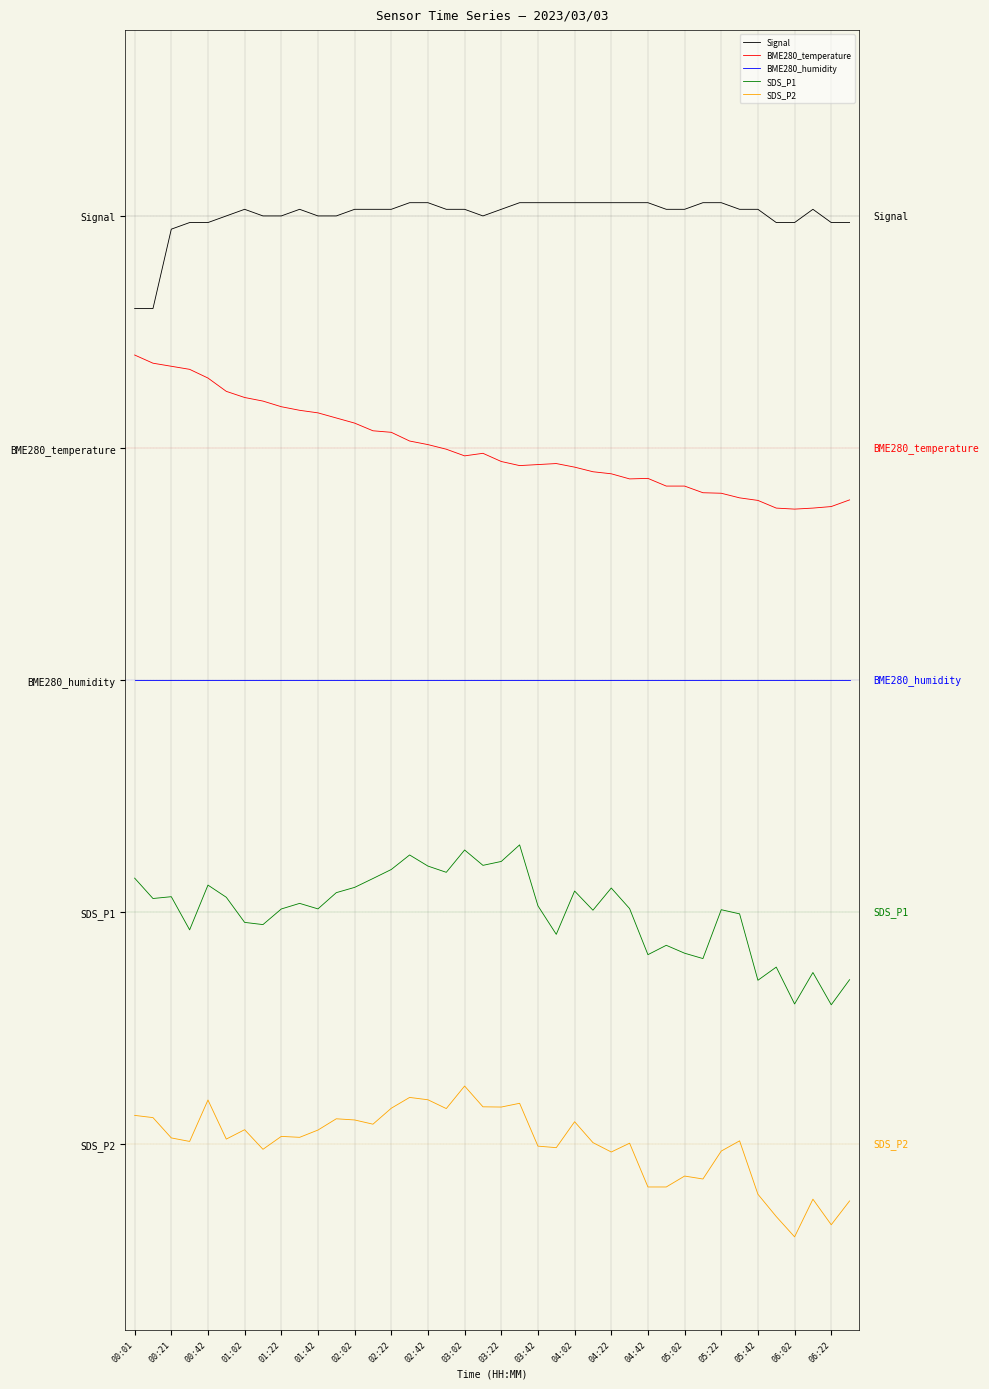

What are all the series names shown in the legend?

Signal, BME280_temperature, BME280_humidity, SDS_P1, SDS_P2